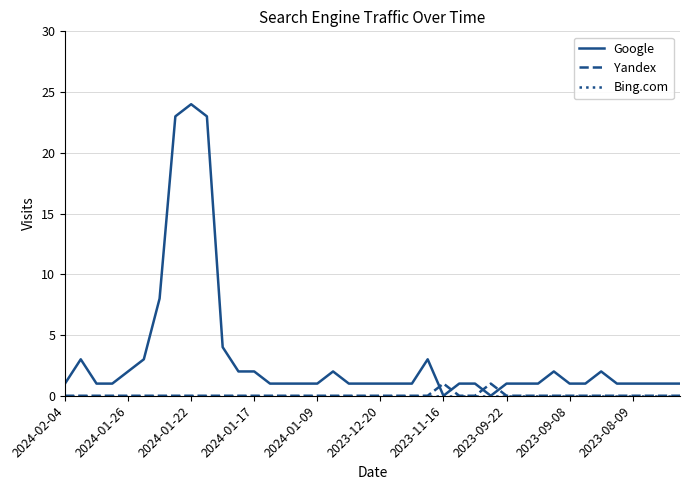

After their last crossing, which series has the higher values: Yandex or Google?

Google